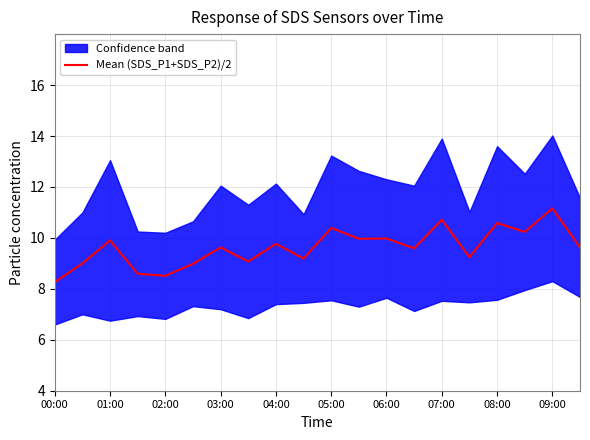

What is the highest value of the Mean (SDS_P1+SDS_P2)/2 series?

11.2